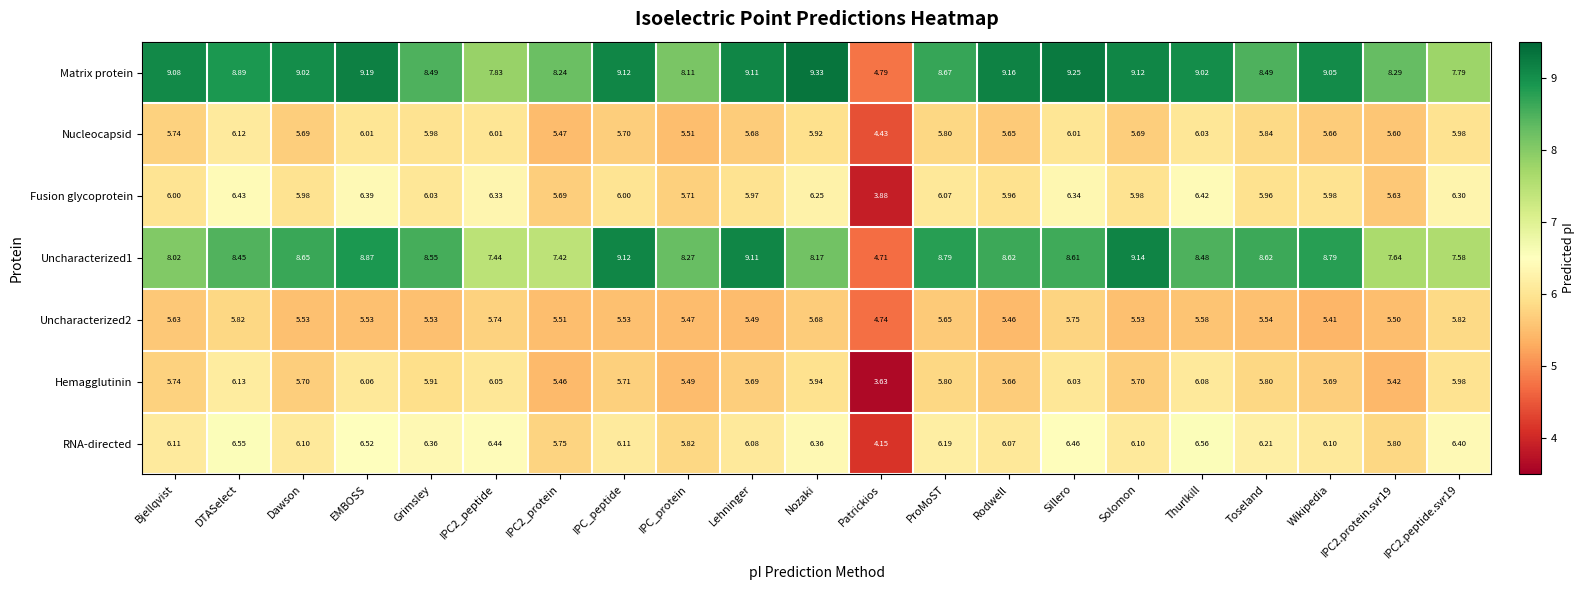

Which category has the lowest value in the Matrix protein series?

Patrickios